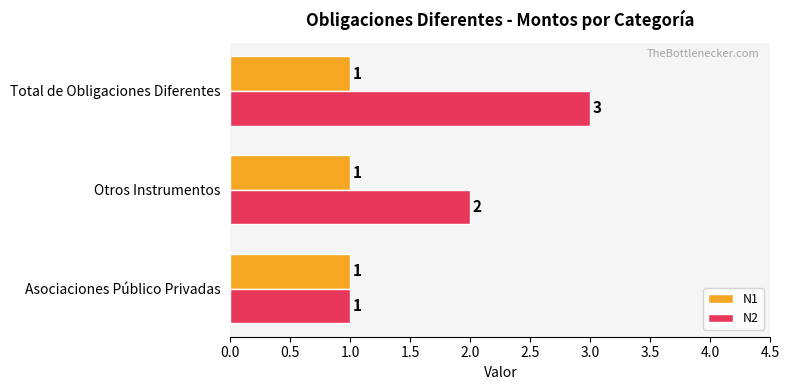

How many N2 values are between 1 and 3?

3